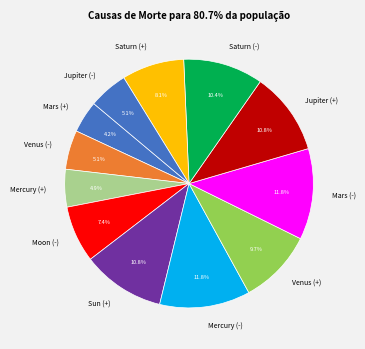

Which has a higher value, Saturn (-) or Mercury (-)?

Mercury (-)